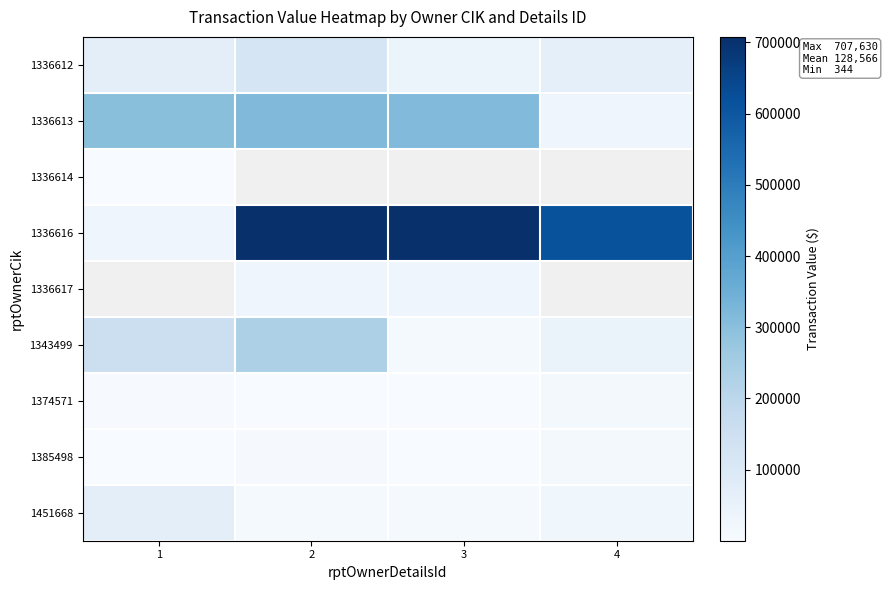

What is the difference between the second highest and minimum values in the 1336612 series?

33472.0